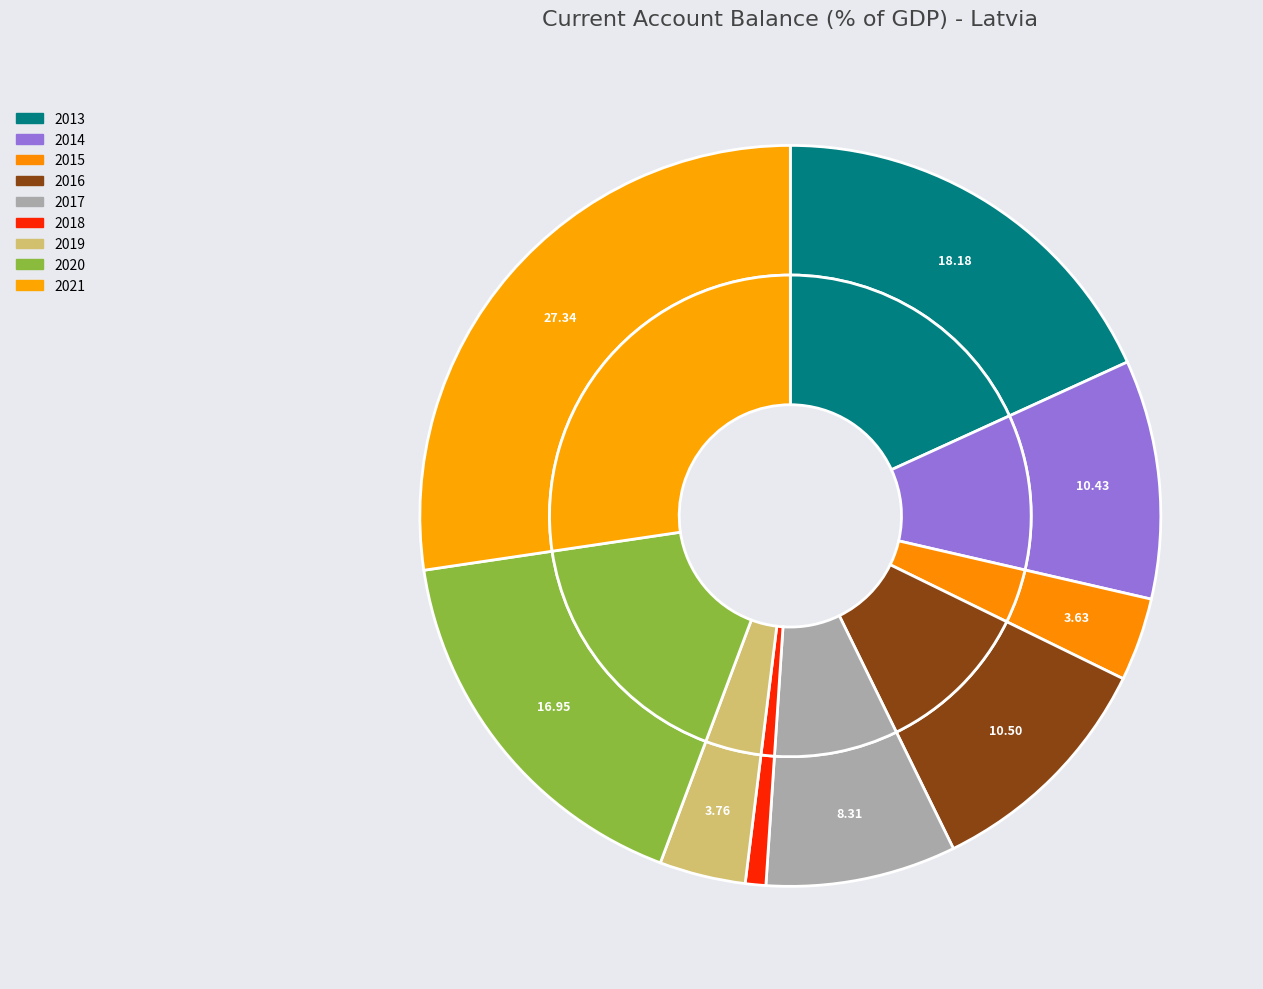

To the nearest percent, what portion does 2015 represent?

4%